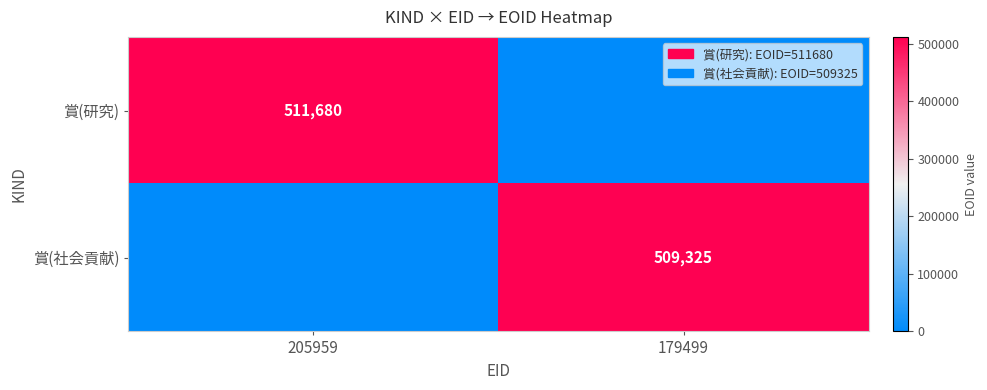

True or false: 賞(社会貢献) has a value of 874428 at 179499.

False